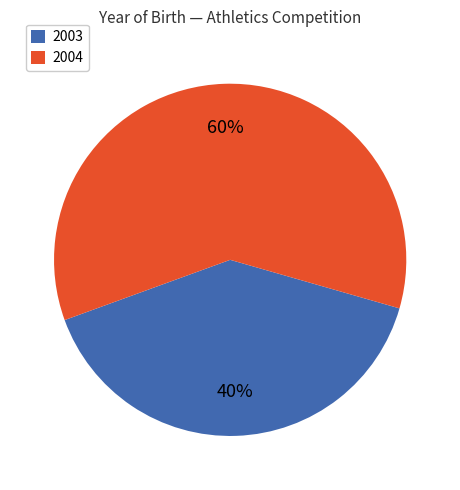

The 2004 slice represents 71% of the pie. True or false?

False